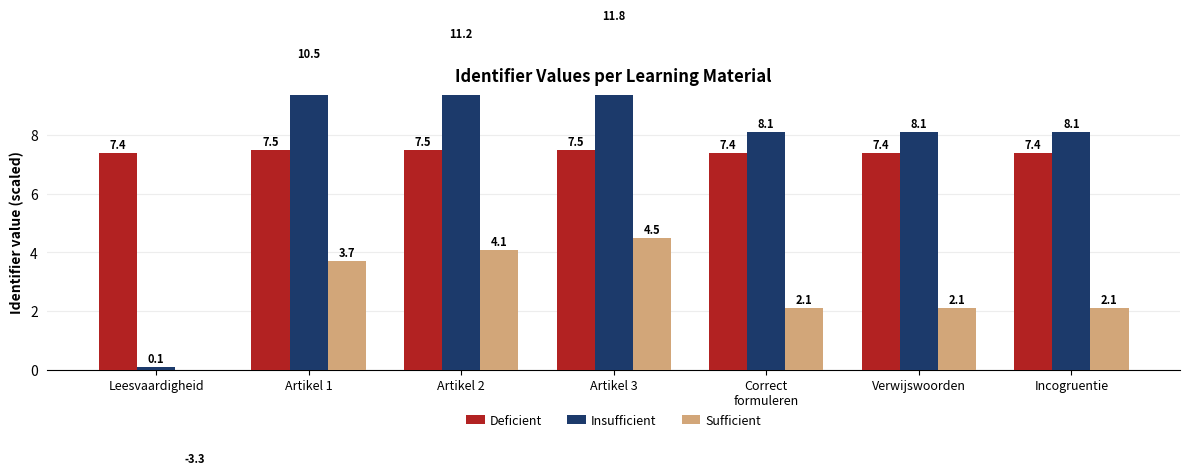

Does the chart contain stacked bars?

No